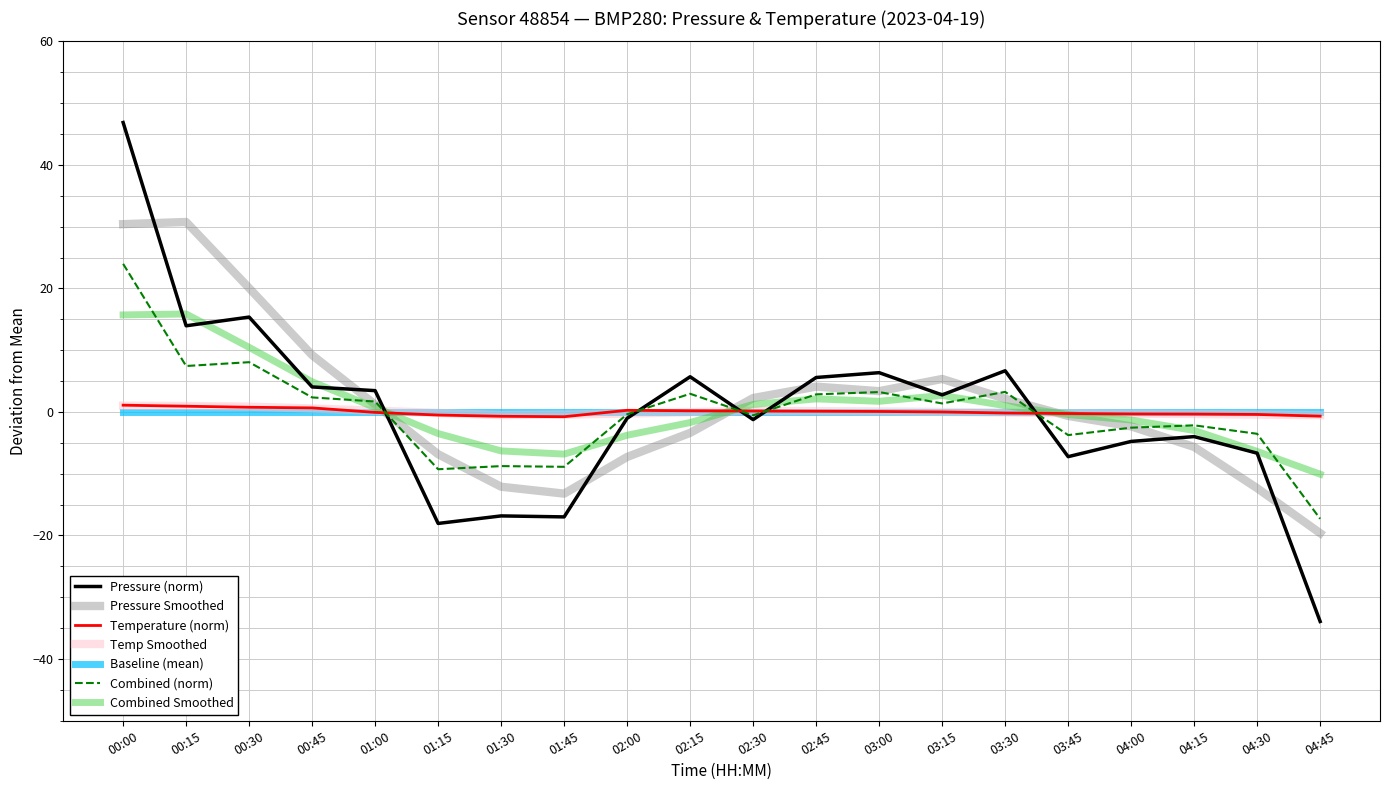

What are all the series names shown in the legend?

Pressure (norm), Pressure Smoothed, Temperature (norm), Temp Smoothed, Baseline (mean), Combined (norm), Combined Smoothed